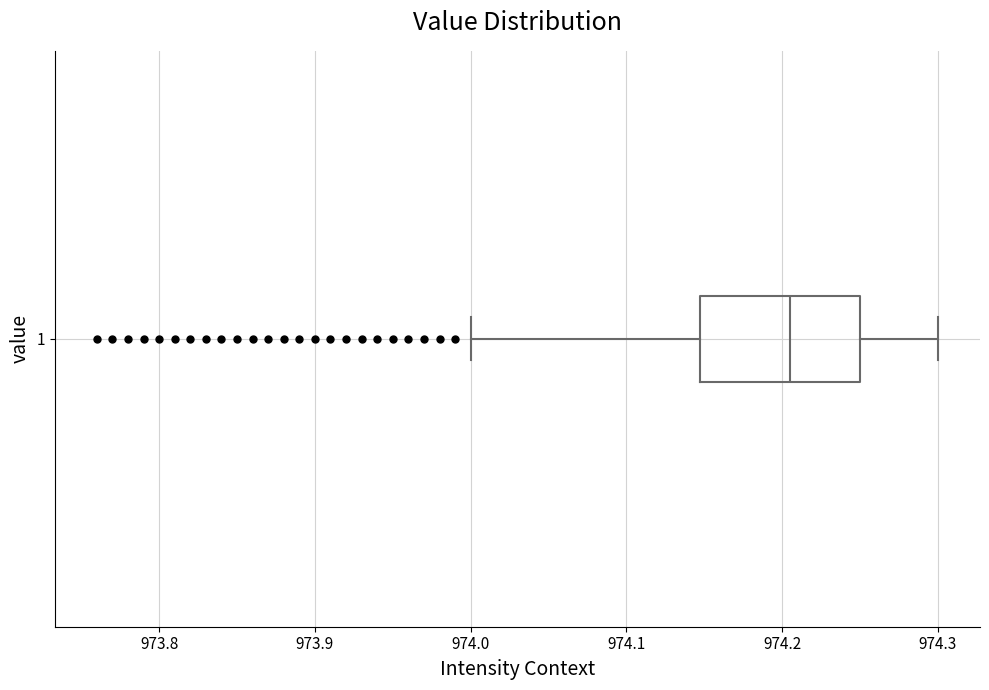

Read this box plot against the x-axis: the position of the median line, the range covered by the box, and the ends of both whiskers. The values are not printed on the chart, so give them approximately, as read against the axis.

median 974.21, box 974.15 to 974.25, whiskers 974.00 to 974.30